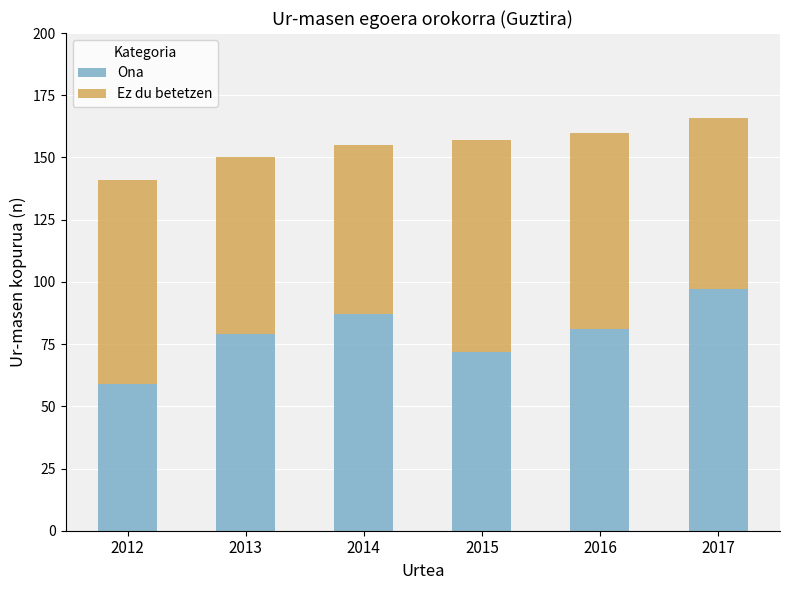

True or false: Ona has a value of 87 at 2014.

True